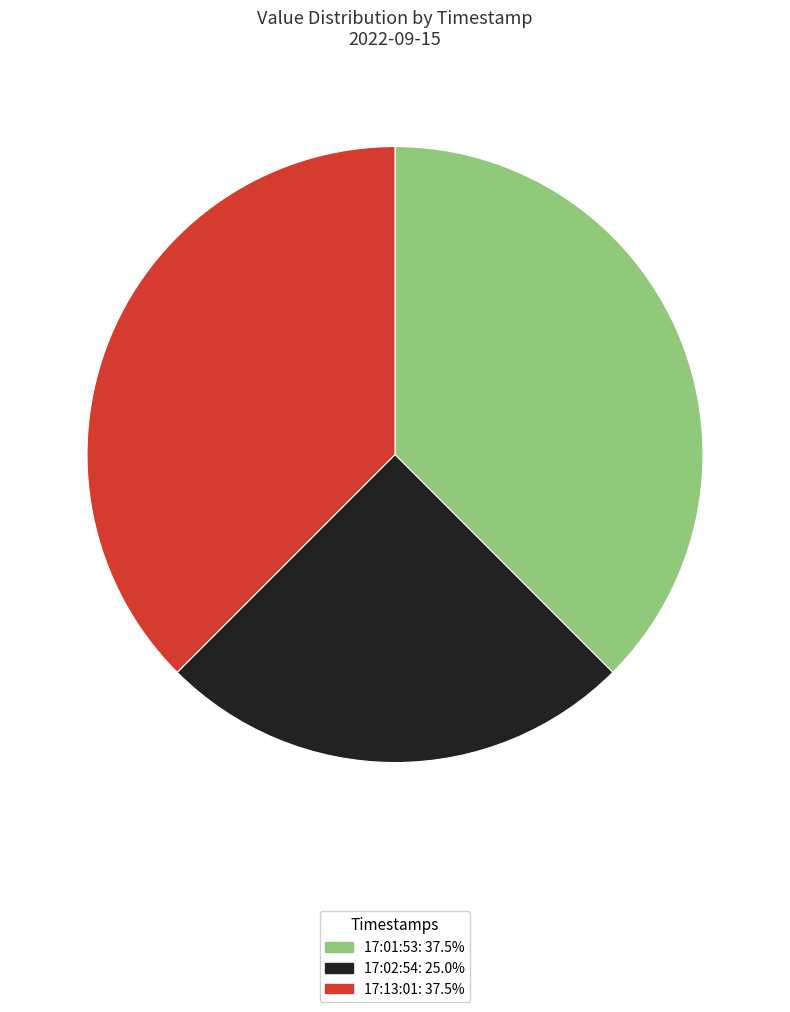

Does any single category account for the majority?

No